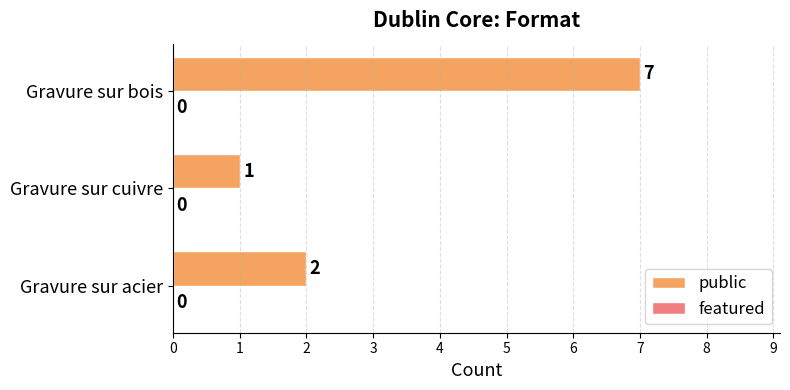

At which category does the chart reach its peak across all series?

Gravure sur bois